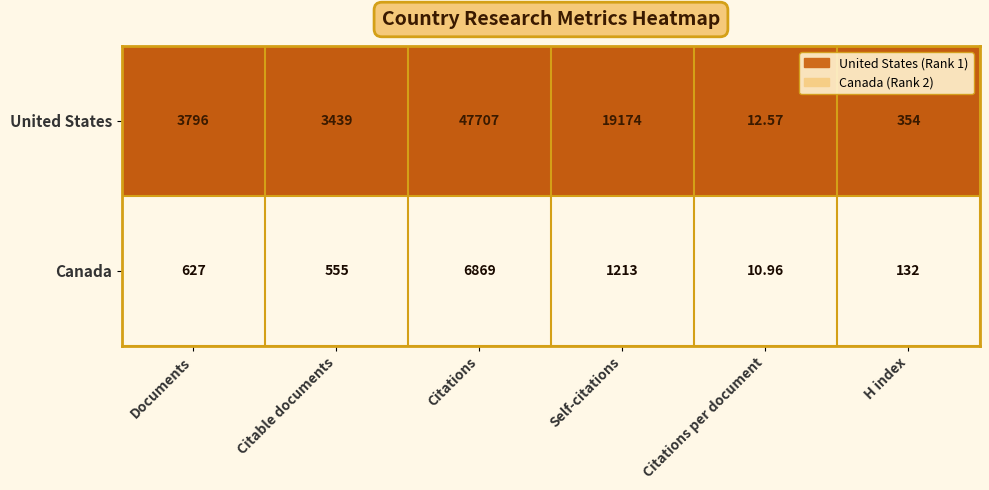

Rank the categories by United States value from lowest to highest.

Citations per document, H index, Citable documents, Documents, Self-citations, Citations